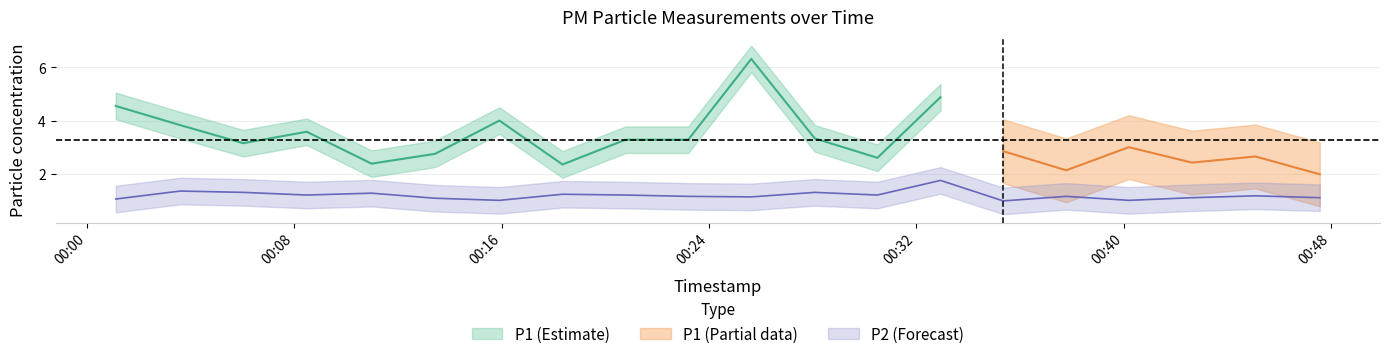

List the labels in order of value, smallest first.

2022-10-16T00:35:21, 2022-10-16T00:15:55, 2022-10-16T00:40:12, 2022-10-16T00:01:07, 2022-10-16T00:13:26, 2022-10-16T00:42:38, 2022-10-16T00:47:34, 2022-10-16T00:25:38, 2022-10-16T00:23:12, 2022-10-16T00:37:47, 2022-10-16T00:45:05, 2022-10-16T00:08:29, 2022-10-16T00:20:47, 2022-10-16T00:30:30, 2022-10-16T00:18:21, 2022-10-16T00:10:59, 2022-10-16T00:06:02, 2022-10-16T00:28:05, 2022-10-16T00:03:36, 2022-10-16T00:32:56